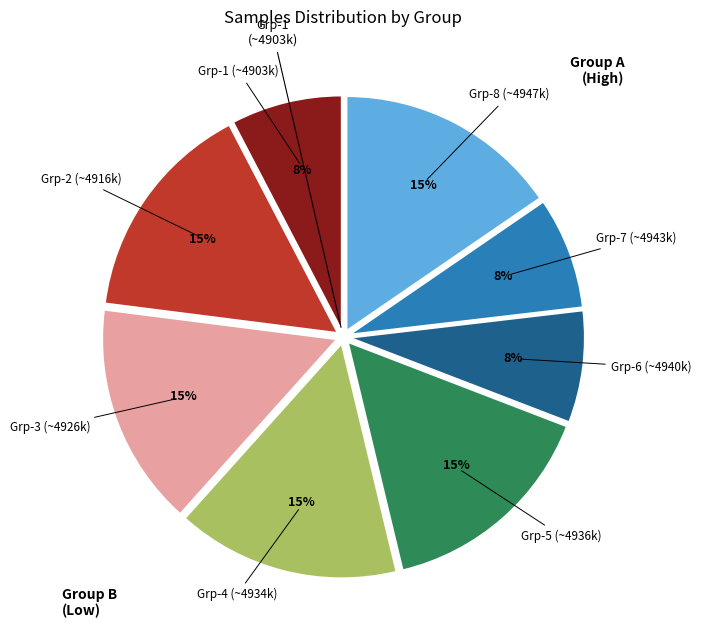

Does Grp-2 (~4916k) account for over 50% of the chart?

No